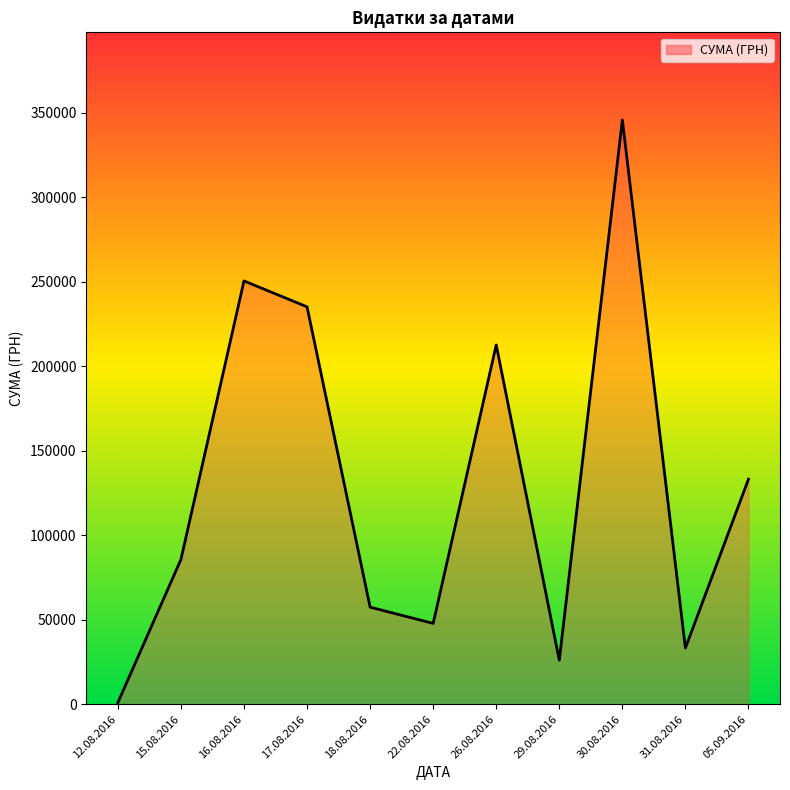

What is the ratio of the value at 05.09.2016 to the value at 29.08.2016?

5.1